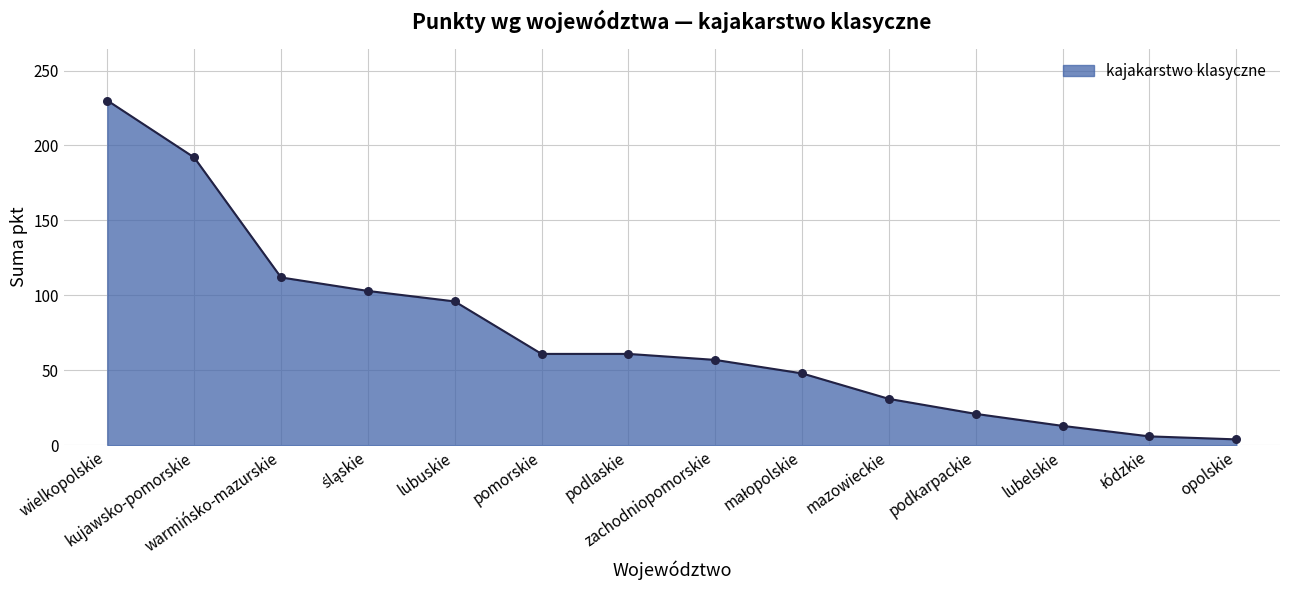

What is the maximum value shown in the chart?

230